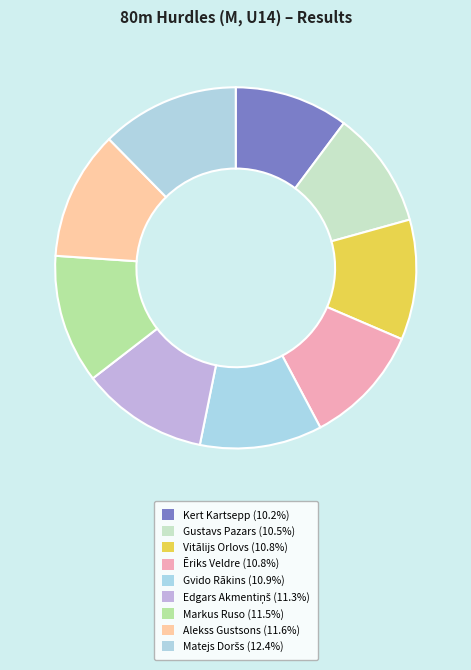

The Ēriks Veldre slice represents 4% of the pie. True or false?

False